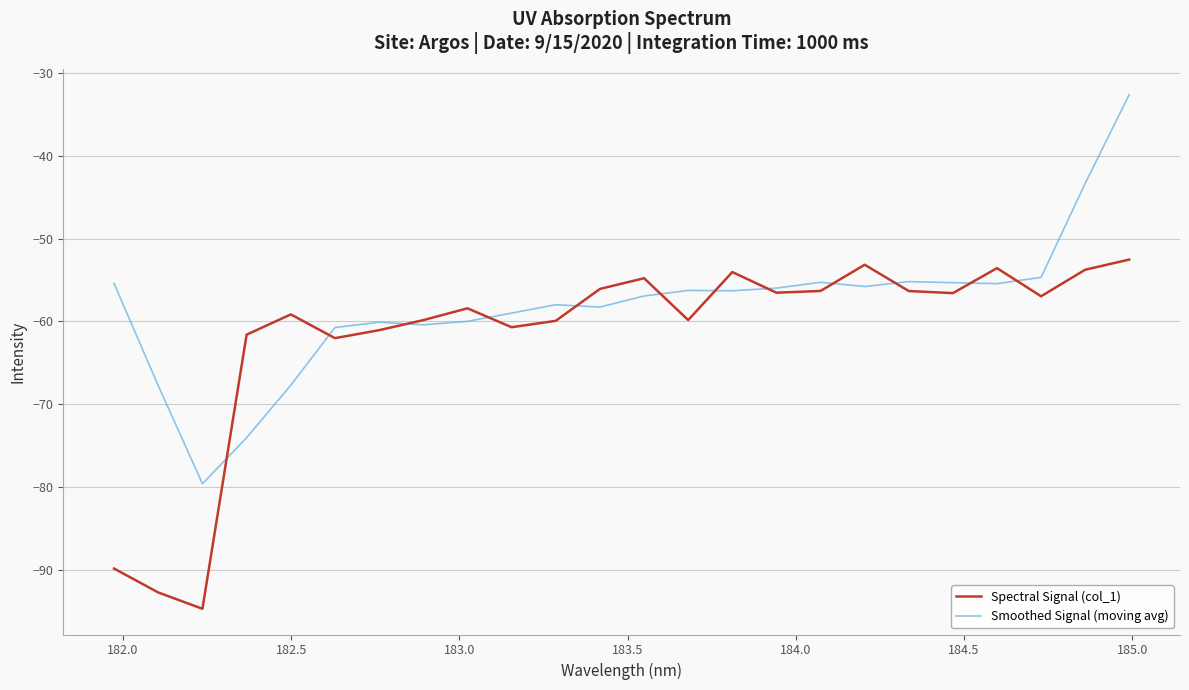

Count the number of data series in this chart.

2